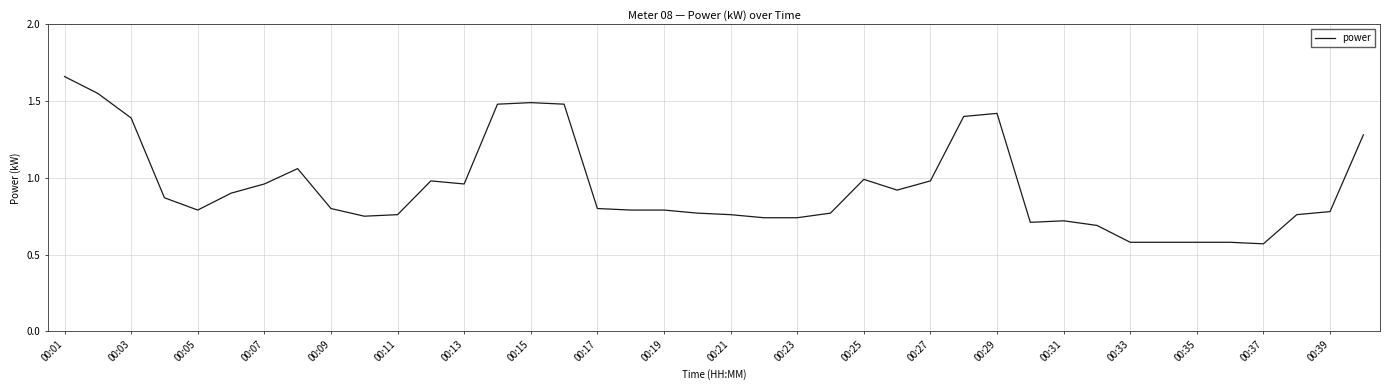

Does the chart display data point markers on the line(s)?

No